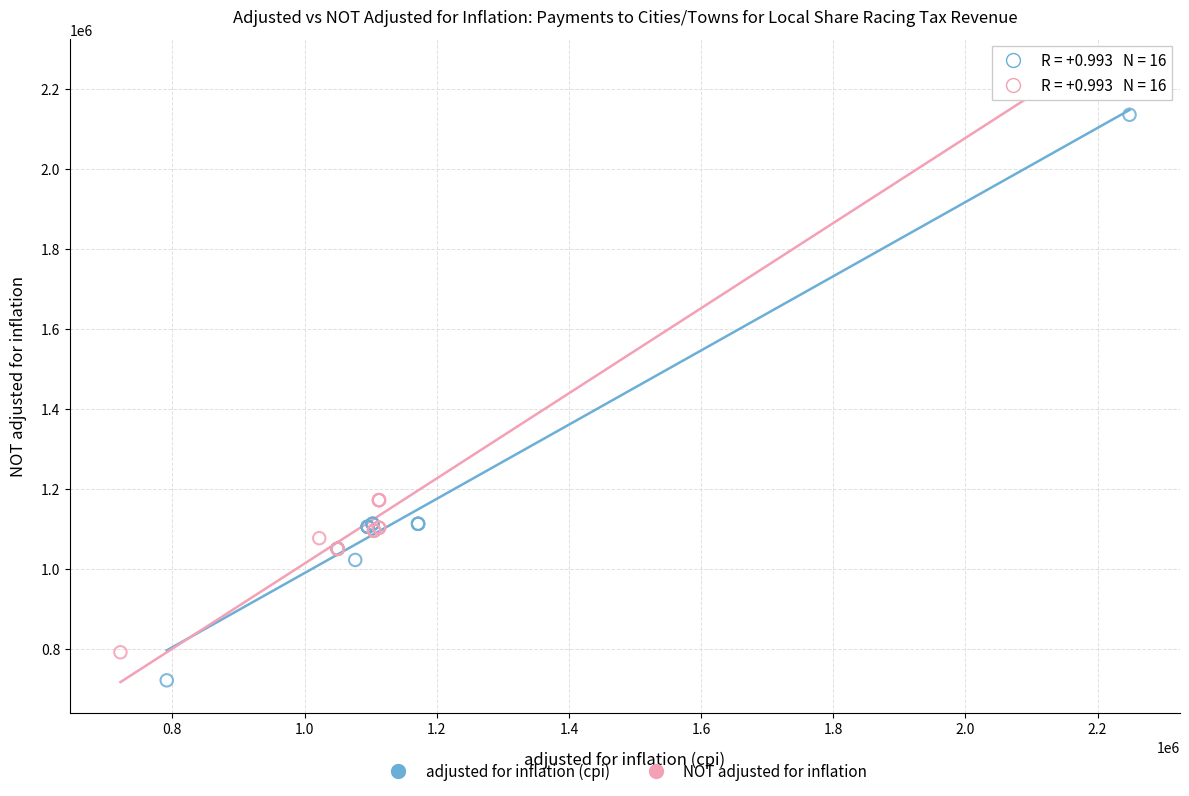

Which series reaches the minimum Y coordinate?

adjusted for inflation (cpi)